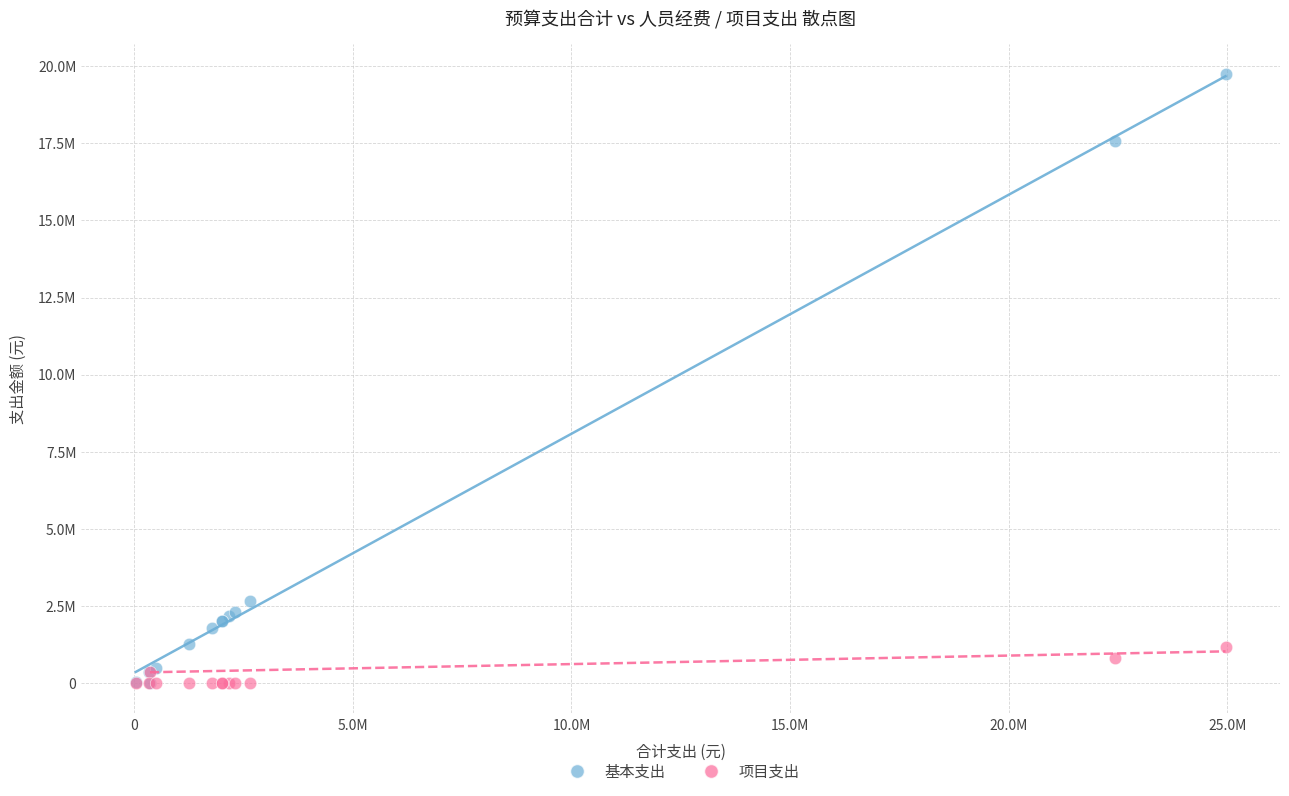

What are all the series names shown in the legend?

基本支出, 项目支出